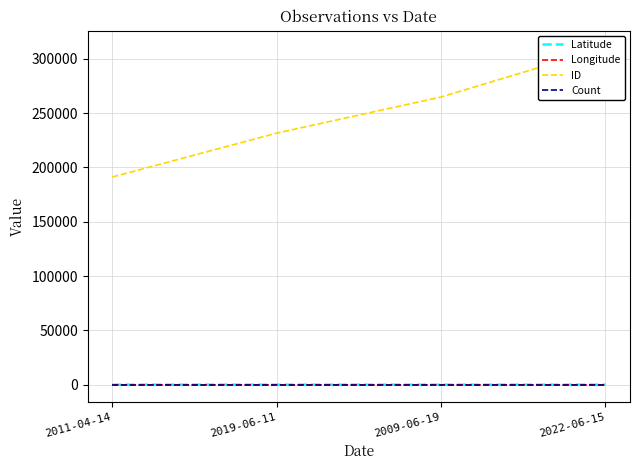

True or false: ID has a value of 231521.0 at 2019-06-11.

True